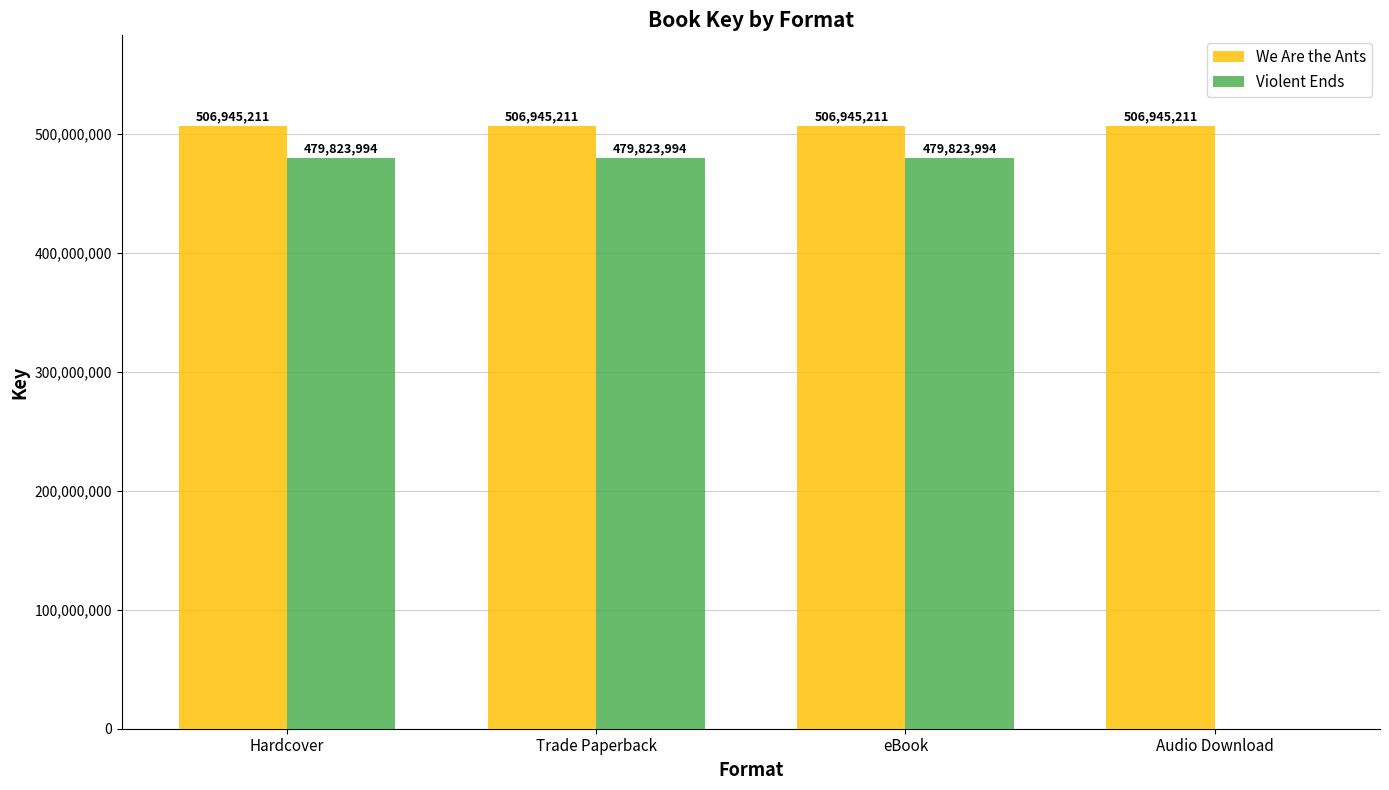

Reading right to left, transcribe all the data shown in this chart.

We Are the Ants: 506945211	506945211	506945211	506945211
Violent Ends: 0	479823994	479823994	479823994